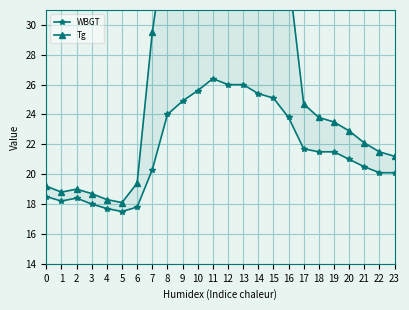

Is this an area chart (filled region under the line)?

No